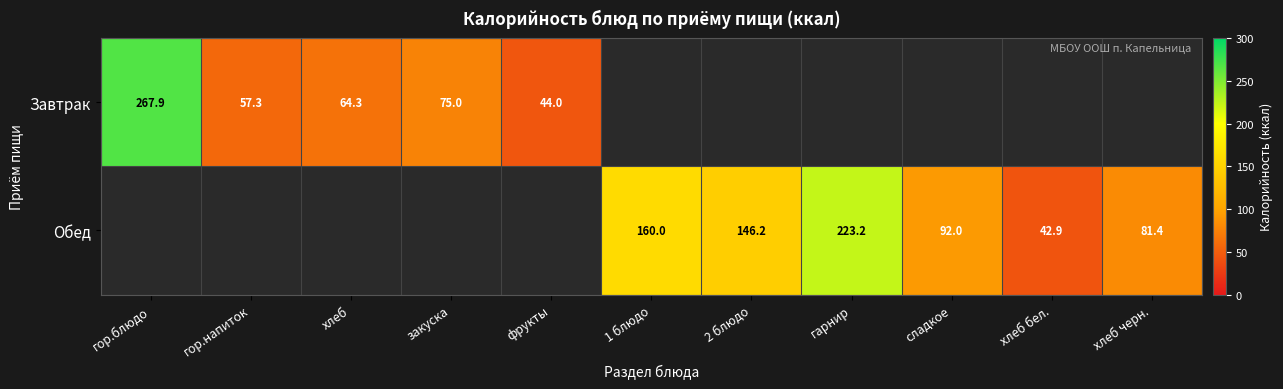

What is the greatest value displayed?

267.9